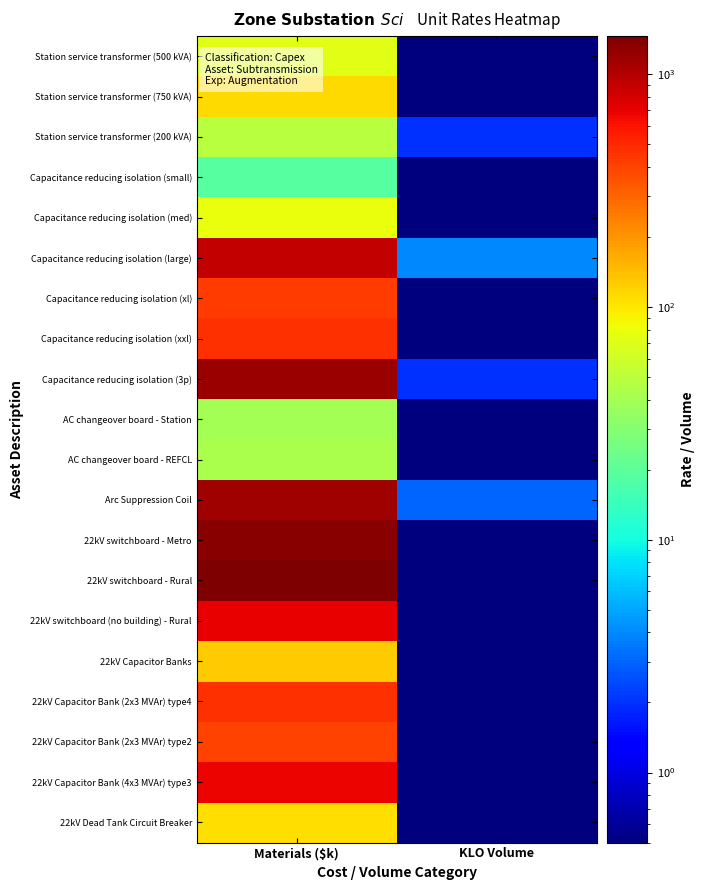

At which category is the sum across all series the highest?

Materials ($k)